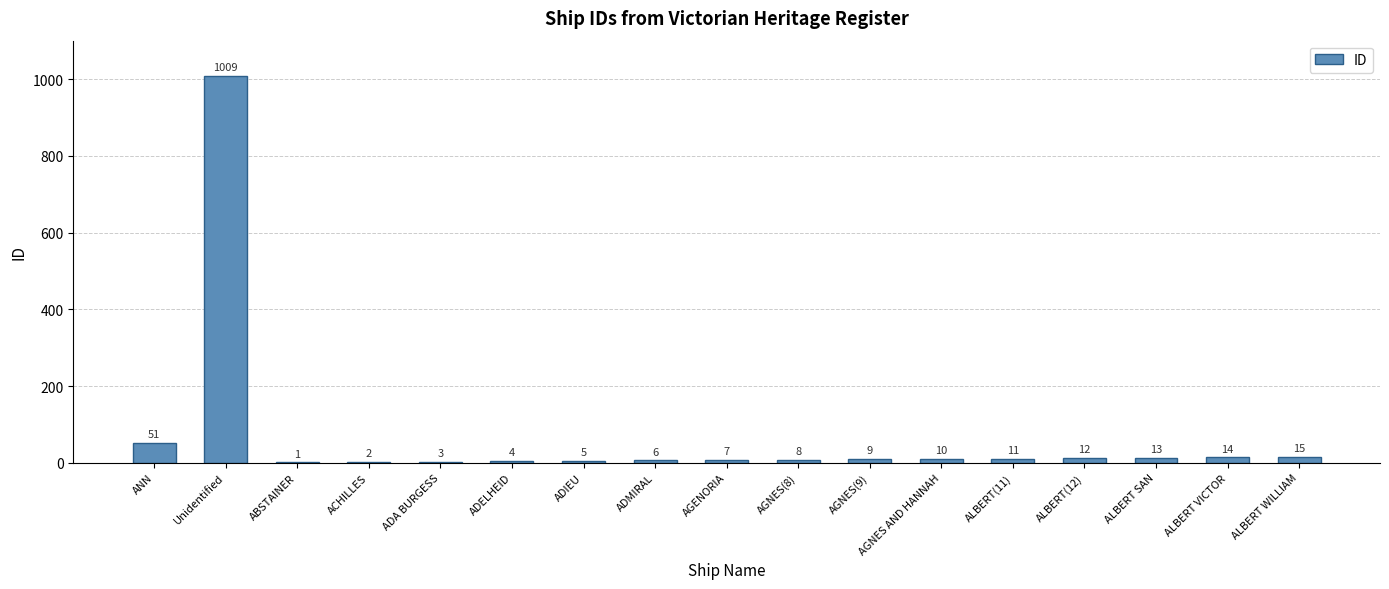

Reading left to right, extract all data points from this chart.

ANN=51	Unidentified=1009	ABSTAINER=1	ACHILLES=2	ADA BURGESS=3	ADELHEID=4	ADIEU=5	ADMIRAL=6	AGENORIA=7	AGNES(8)=8	AGNES(9)=9	AGNES AND HANNAH=10	ALBERT(11)=11	ALBERT(12)=12	ALBERT SAN=13	ALBERT VICTOR=14	ALBERT WILLIAM=15